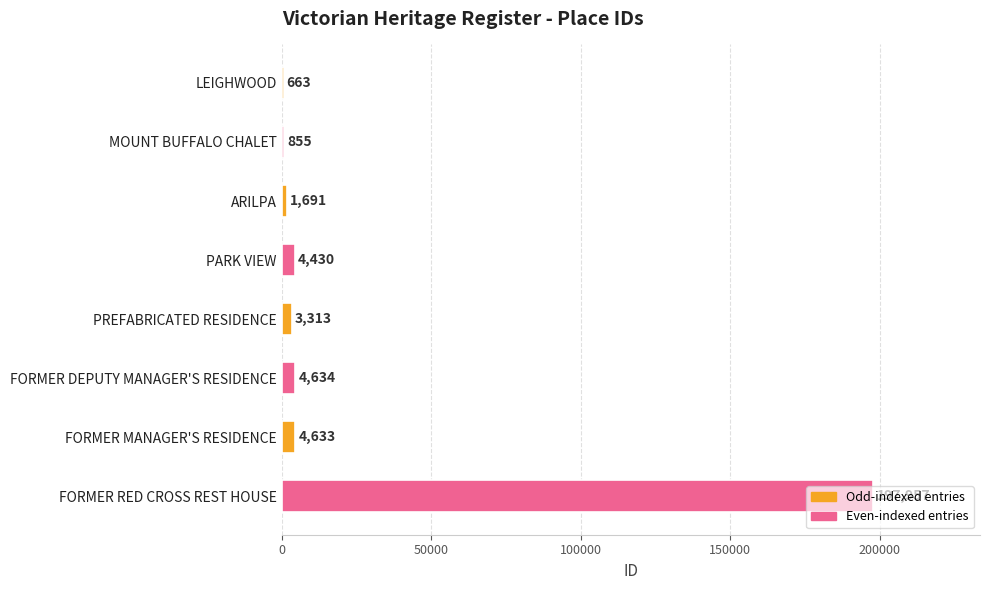

True or false: the data shows 3313 at PREFABRICATED RESIDENCE.

True